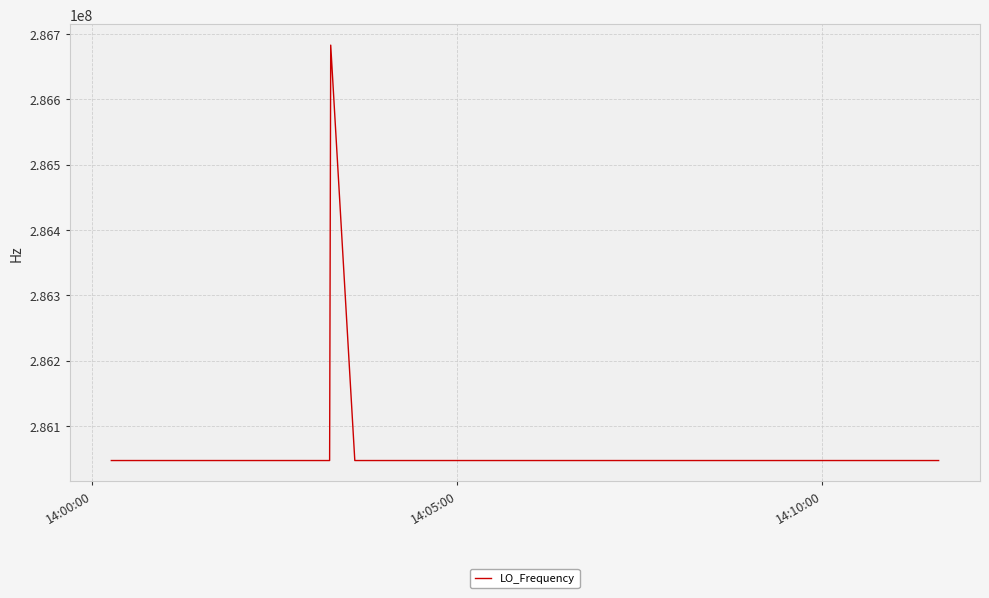

What is the smallest value displayed?

286046996.6